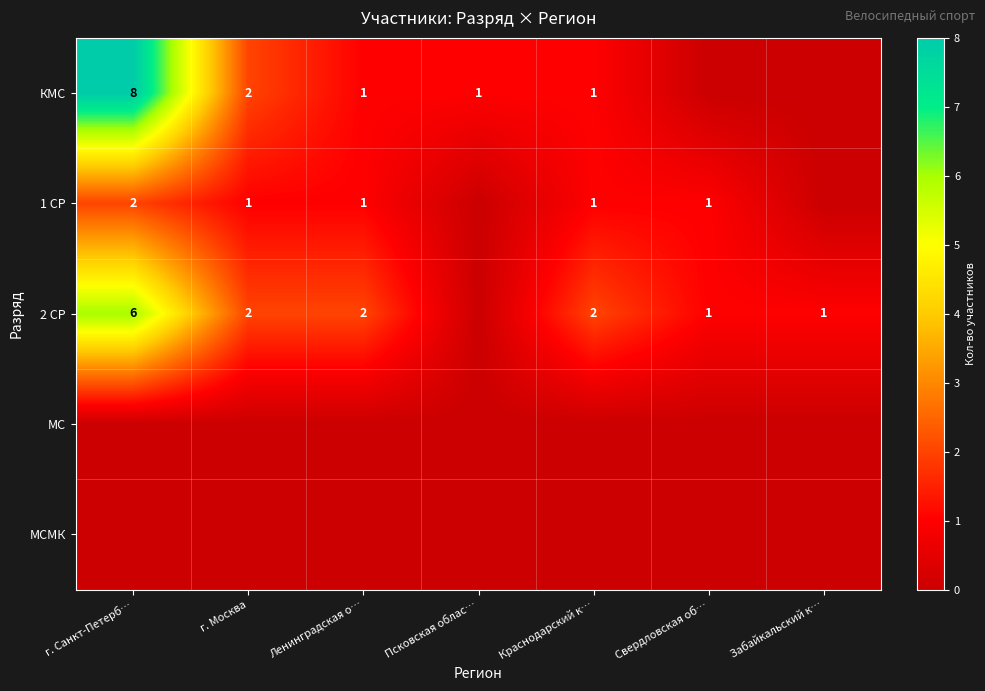

True or false: 2 СР has a value of 6 at г. Санкт-Петерб….

True